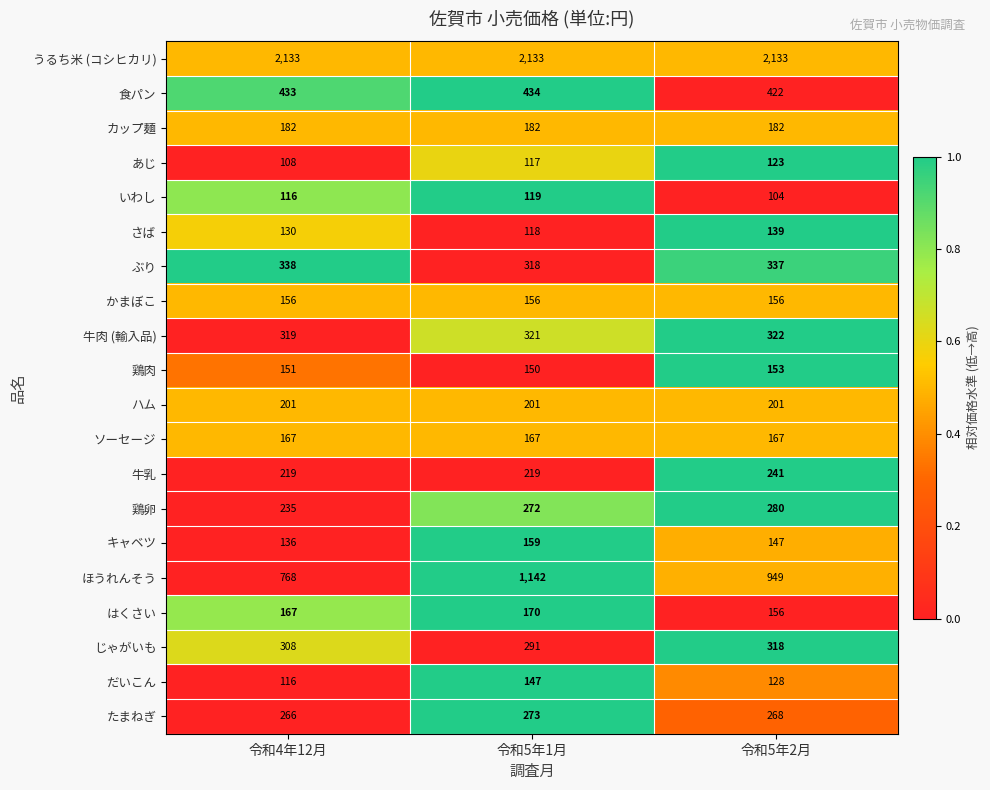

What is the average value of the キャベツ series?

147